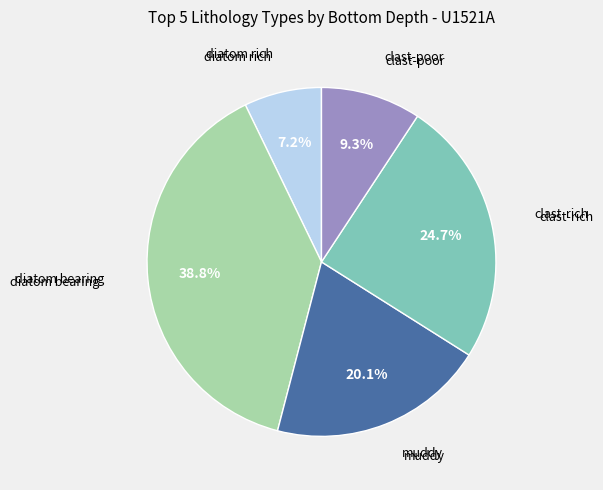

To the nearest percent, what is the average slice percentage?

20%